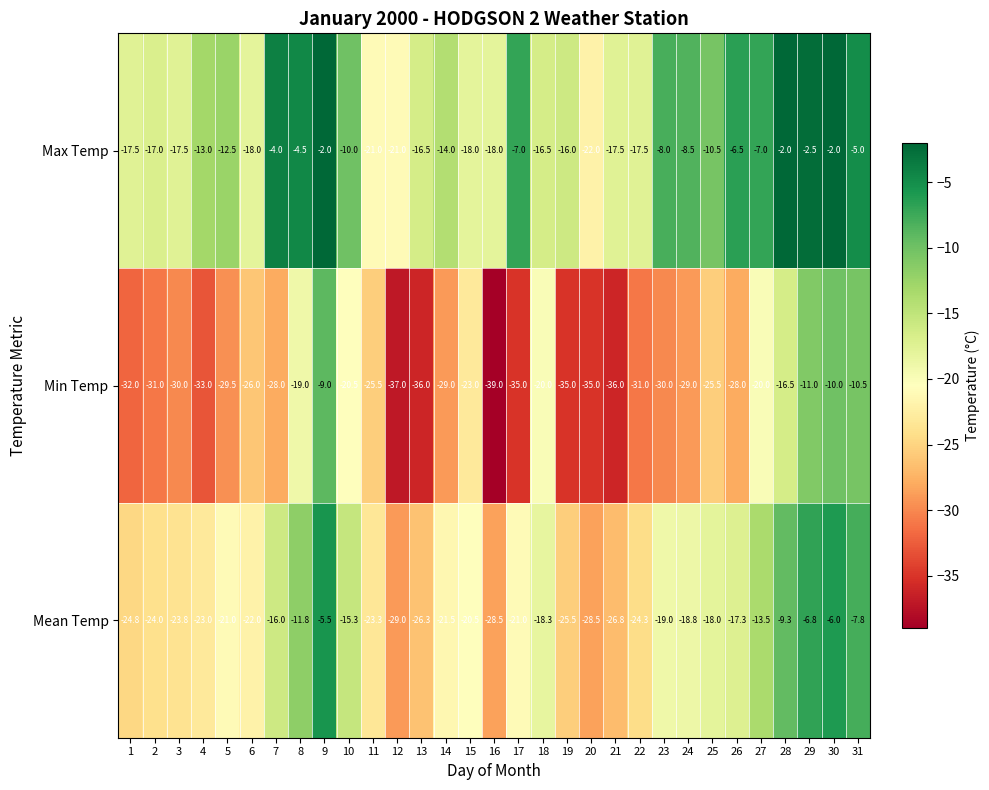

List the series in order of their peak value, lowest first.

Min Temp, Mean Temp, Max Temp